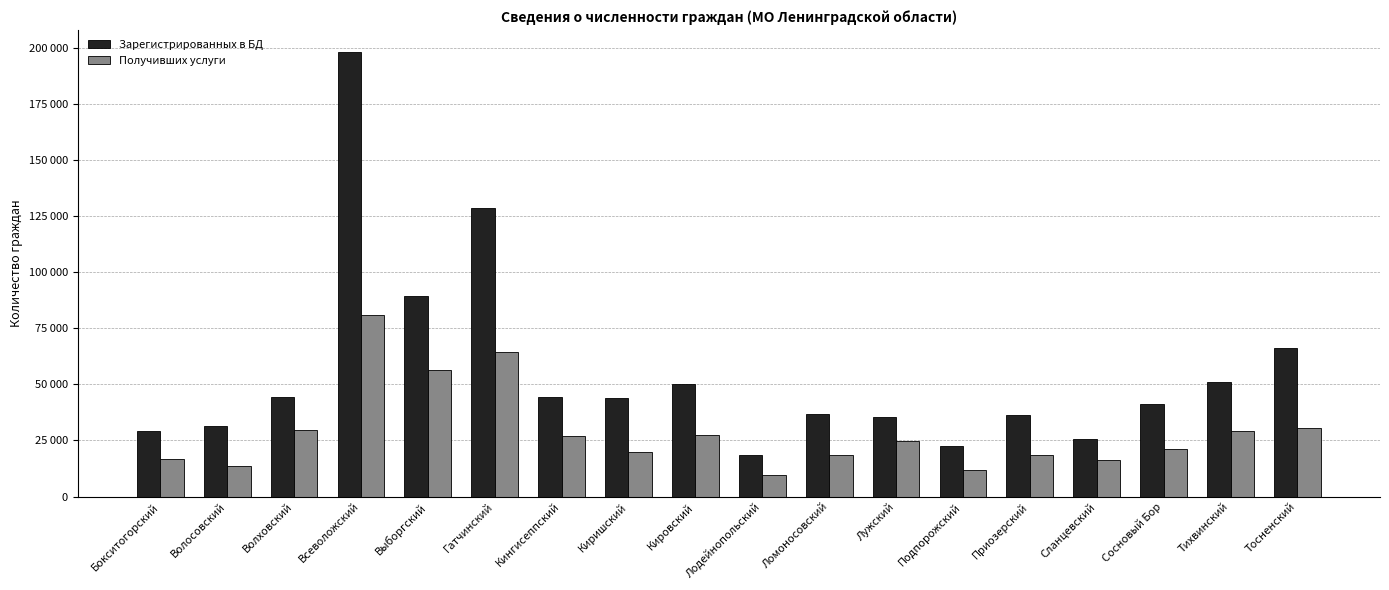

Between Кировский and Кингисеппский, which is larger?

Кировский